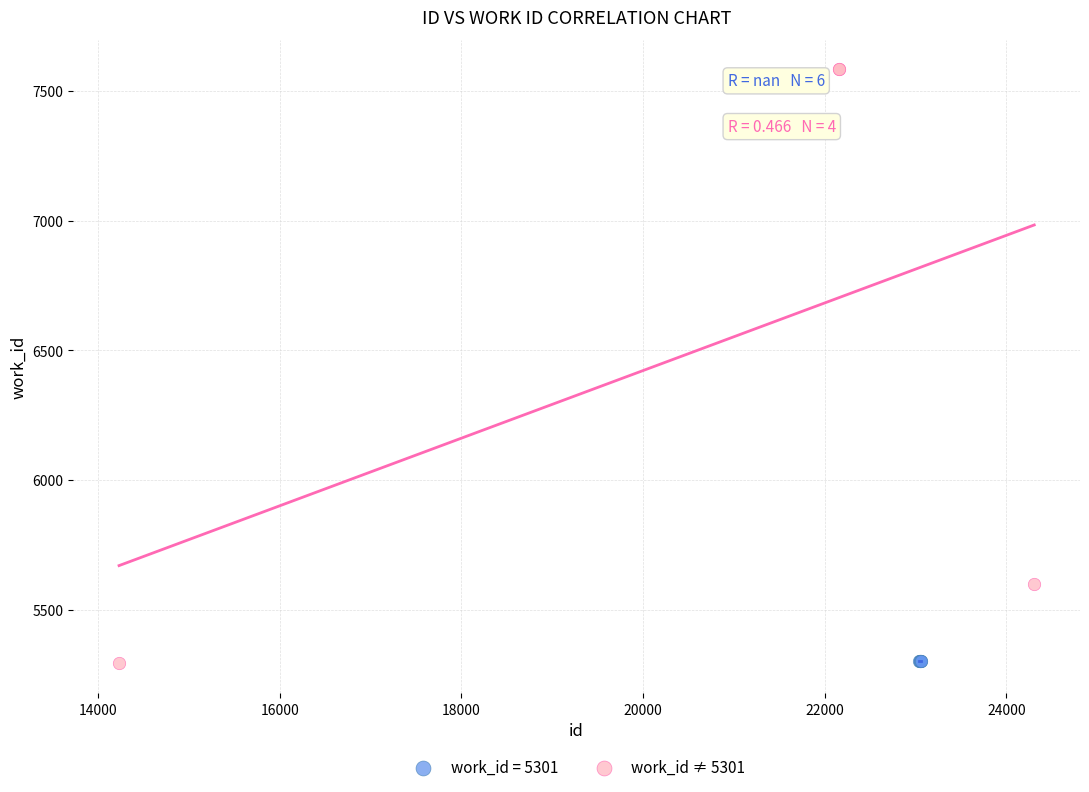

Which series reaches the maximum Y coordinate?

work_id ≠ 5301